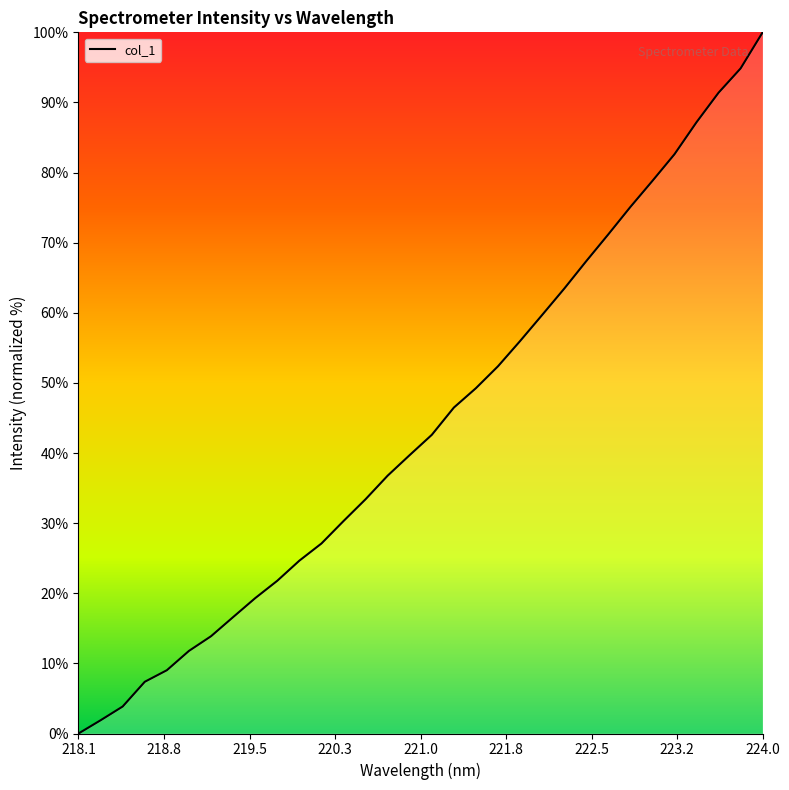

How many positive values are there?

31